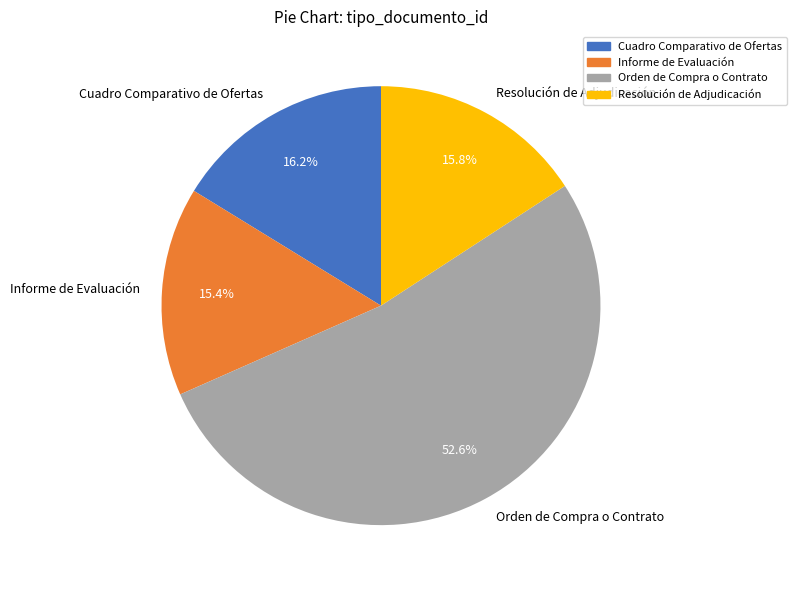

Count the number of slices in the pie.

4